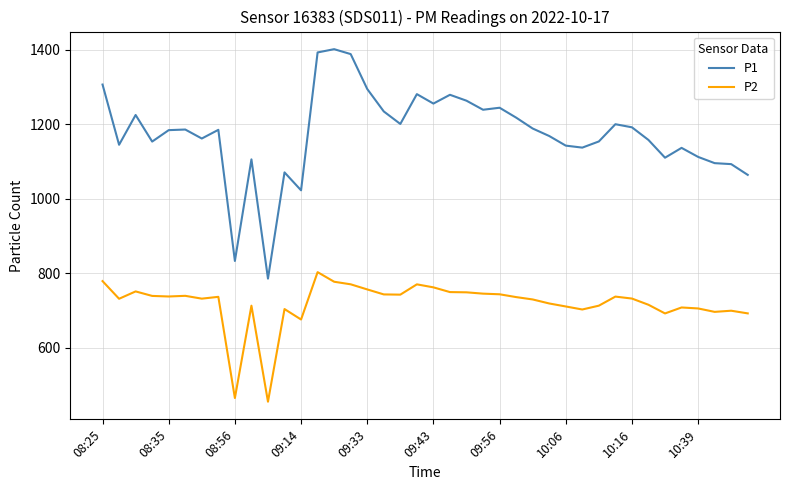

At how many categories does at least one series exceed 840?

38